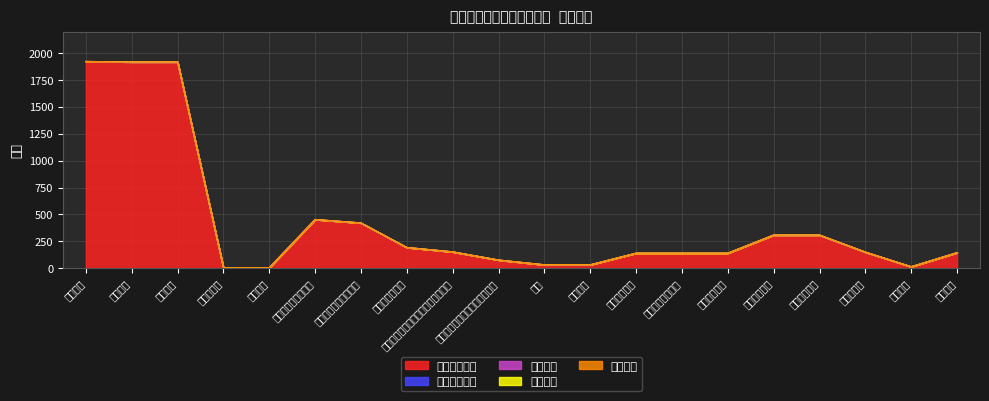

True or false: 经营收入 and 事业收入 intersect in this chart.

False